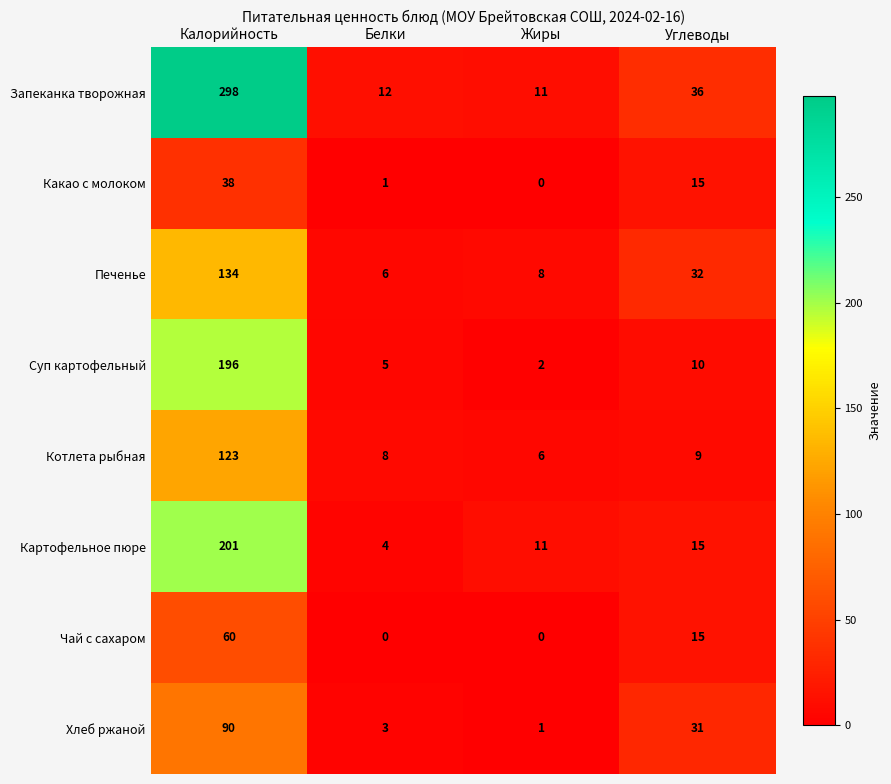

What value does the Запеканка творожная series have at Углеводы?

36